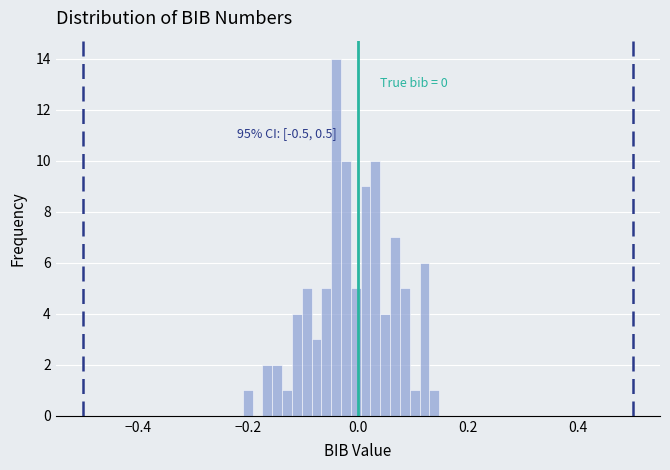

Around what value on the x-axis is the tallest bar? Give the approximate position of its centre, as read against the axis.

-0.04